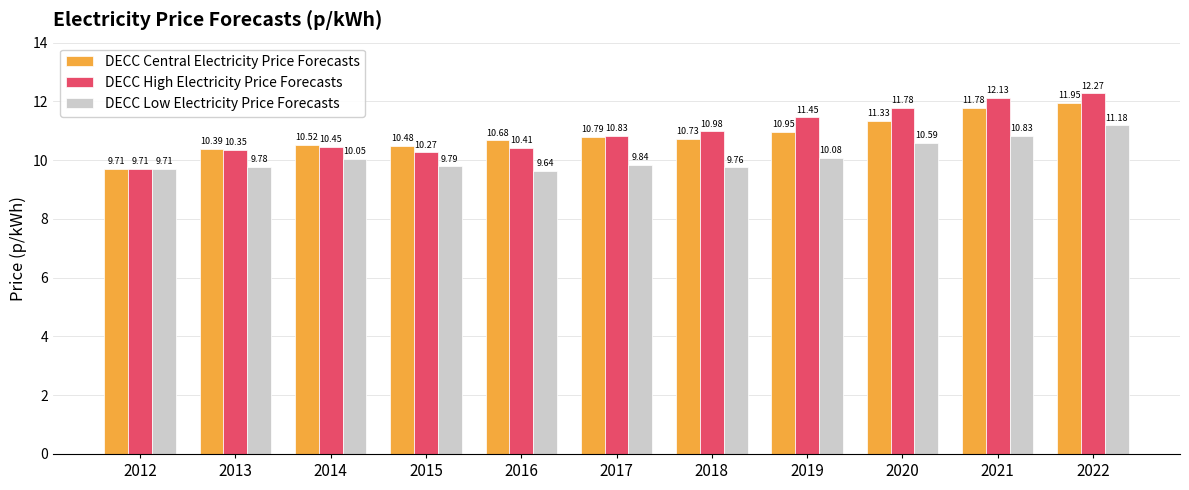

What are all the series names shown in the legend?

DECC Central Electricity Price Forecasts, DECC High Electricity Price Forecasts, DECC Low Electricity Price Forecasts